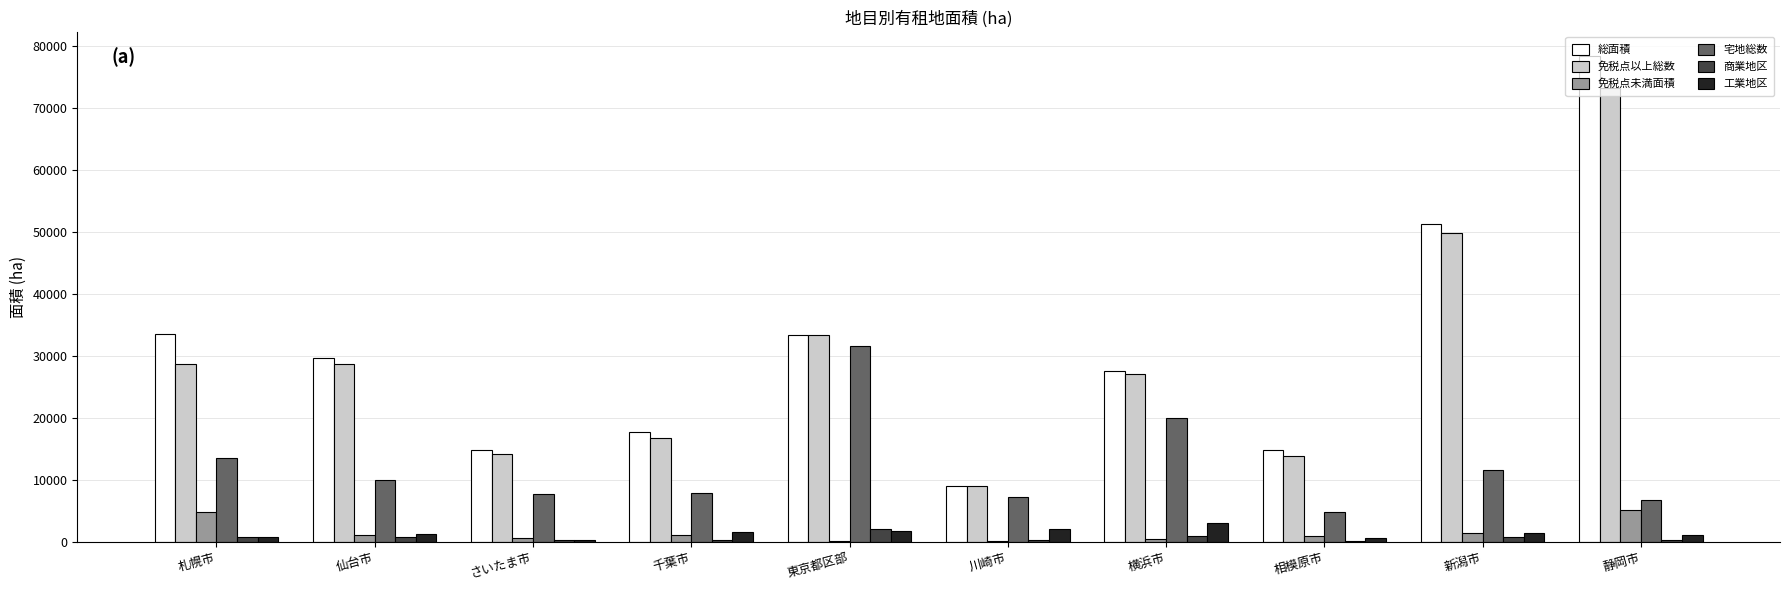

Between 東京都区部 and 相模原市, which series saw the biggest shift?

宅地総数